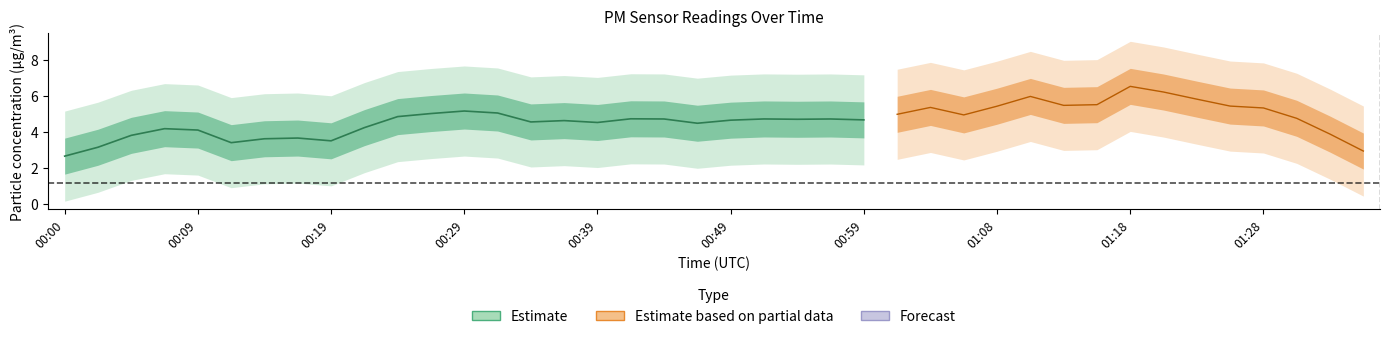

What is the average value of the P1 series?

4.8